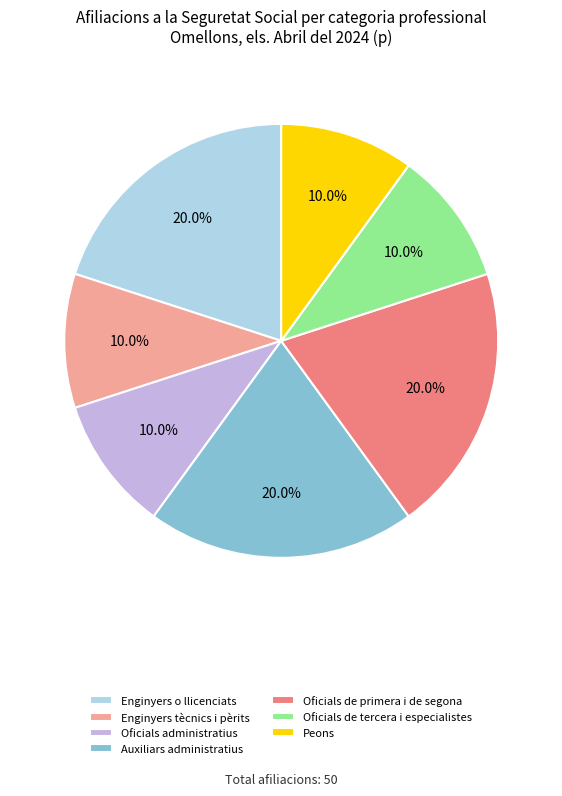

Approximately how many times larger is the value at Peons compared to Oficials de tercera i especialistes?

1.0